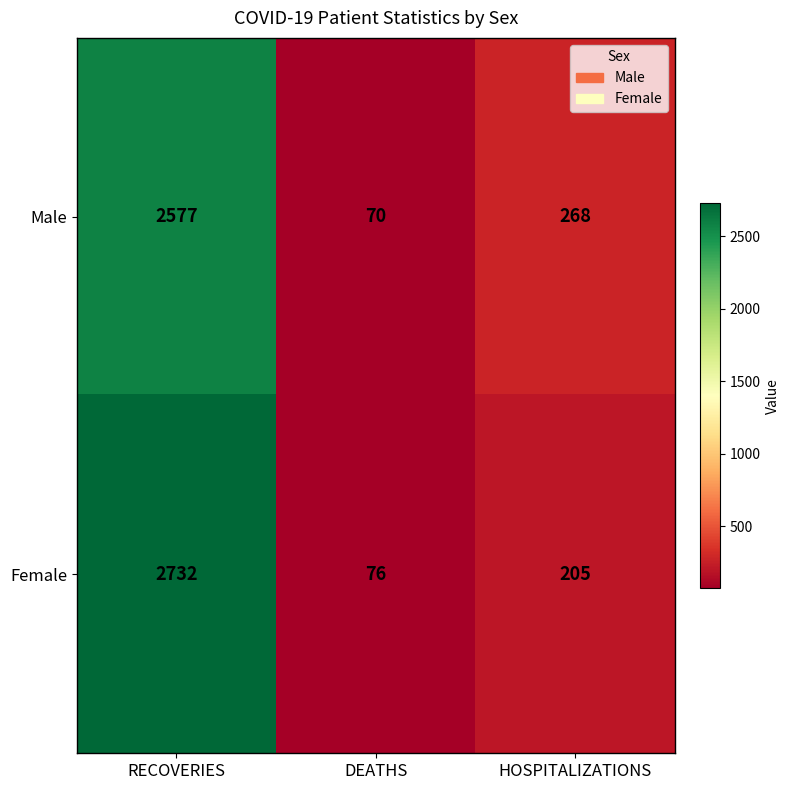

Reading left to right, extract all data points from this chart.

Male: 2577	70	268
Female: 2732	76	205